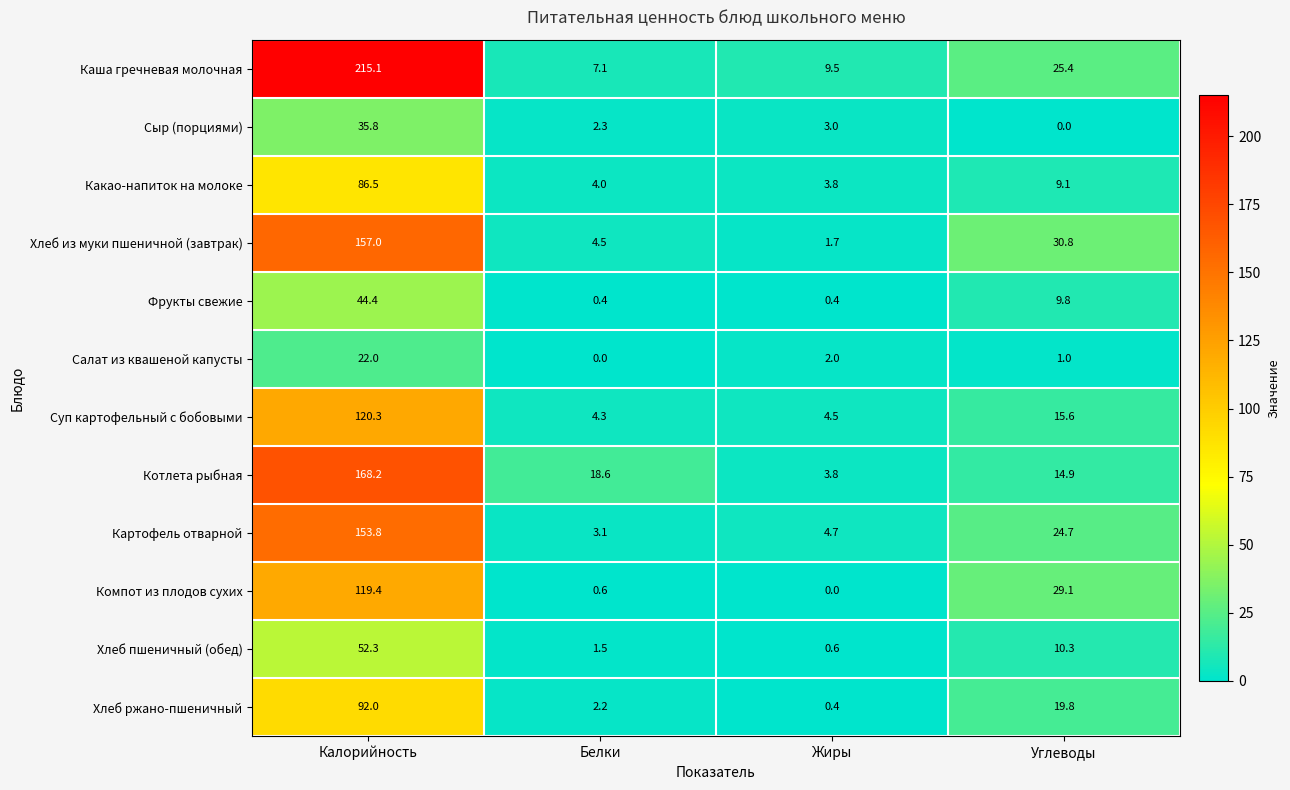

Between Белки and Углеводы, which series saw the biggest shift?

Компот из плодов сухих